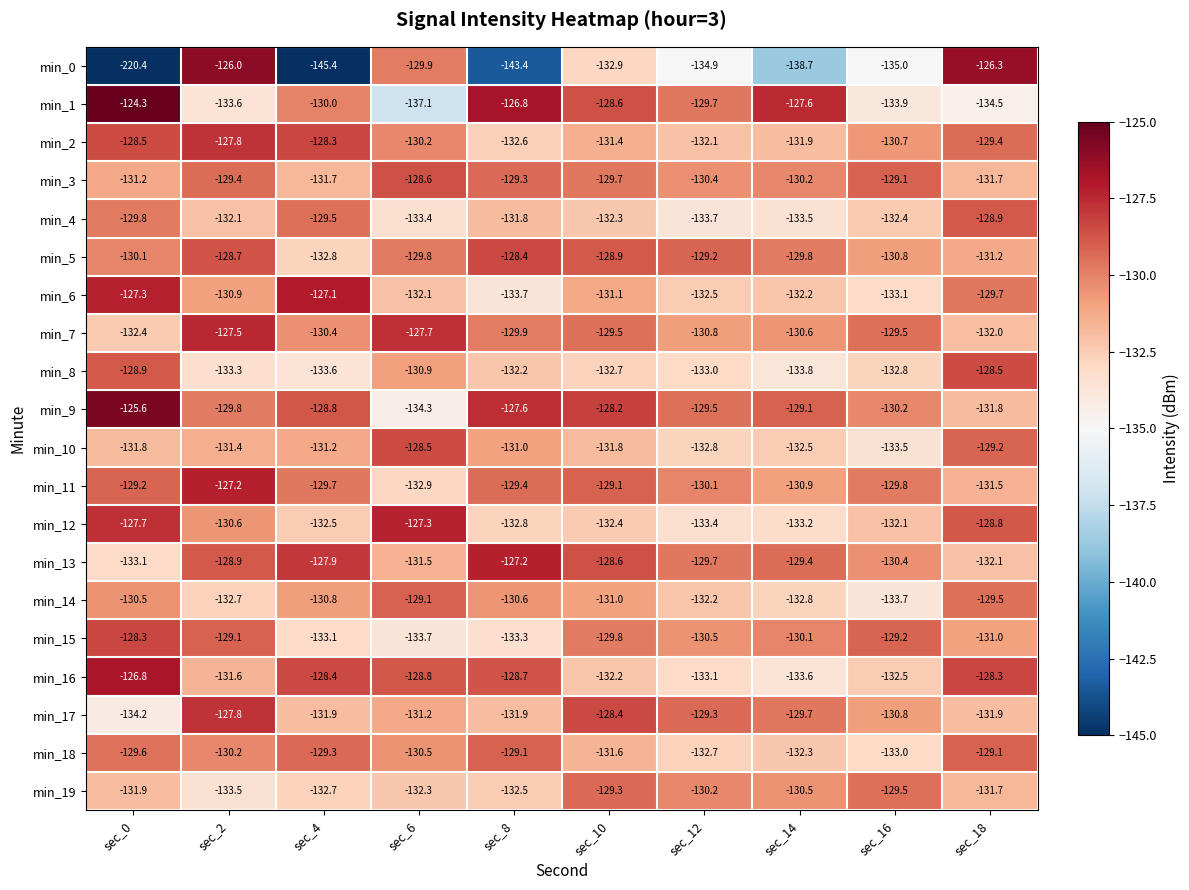

Which series has the largest range (max minus min)?

min_0